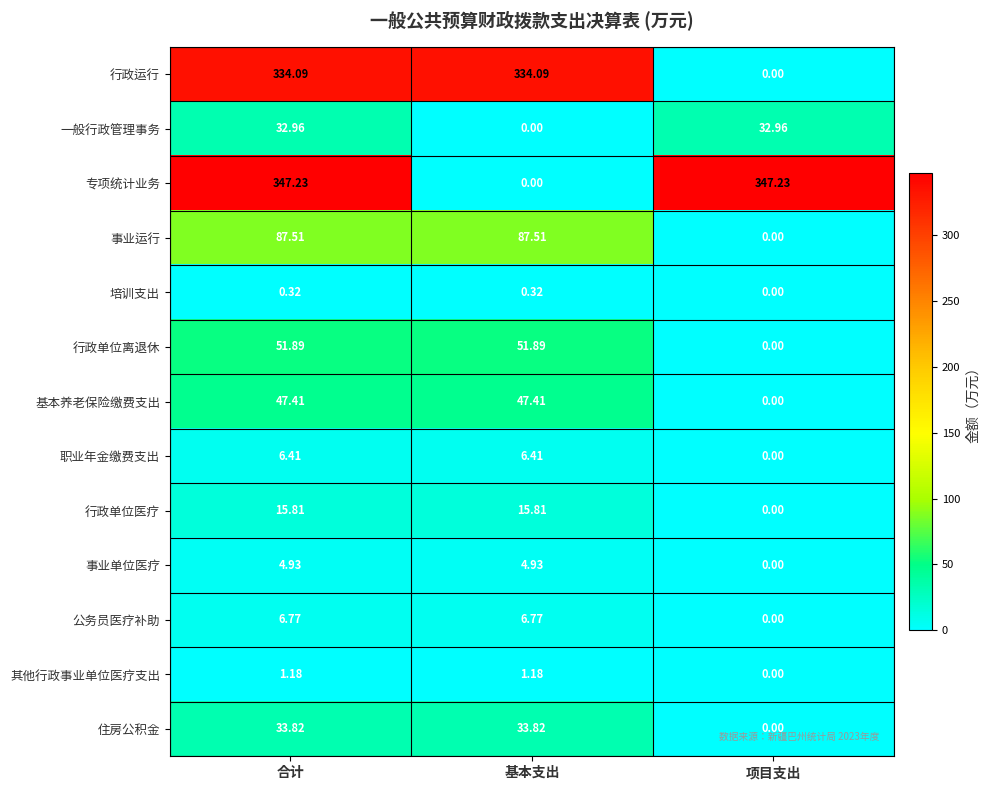

At which label does 行政运行 first exceed 334?

合计